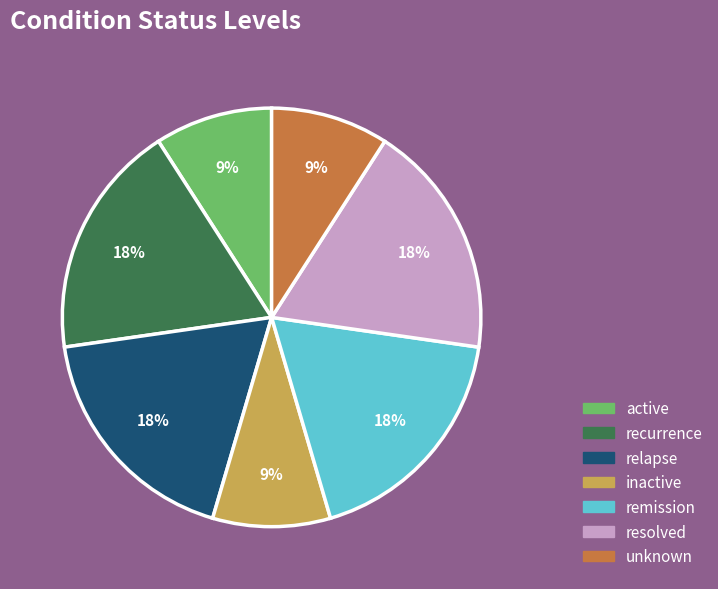

The inactive slice represents 9% of the pie. True or false?

True